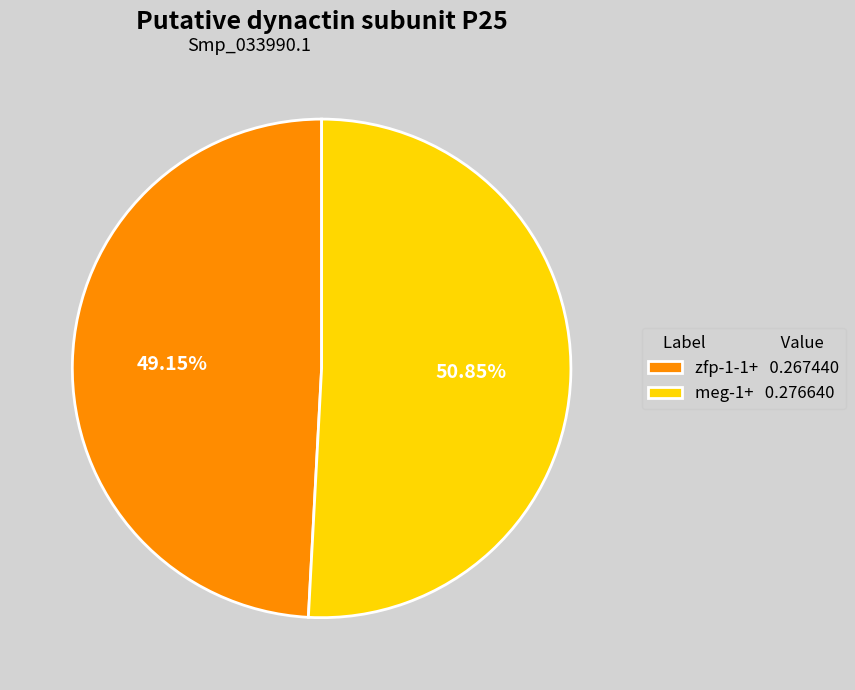

Is meg-1+ the majority of the pie?

Yes